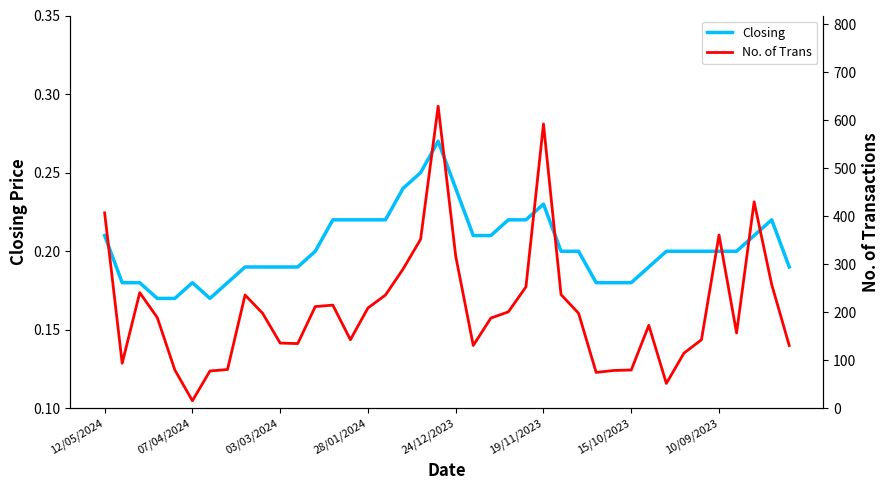

What value does the No. of Trans series have at 39?

131.0